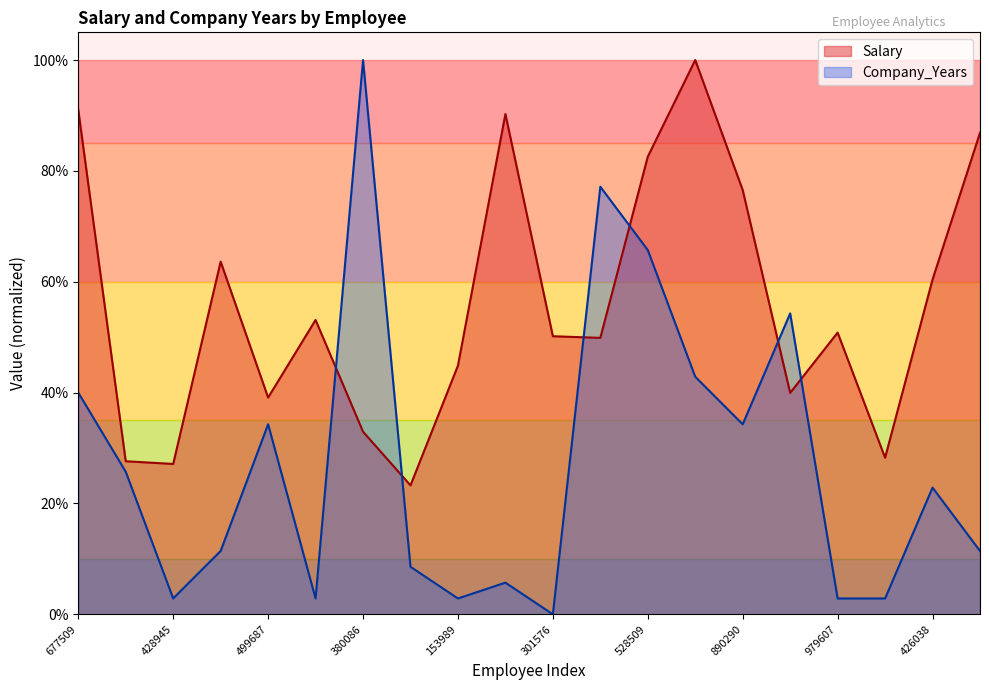

What is the total value across all series at 386158?

1.0